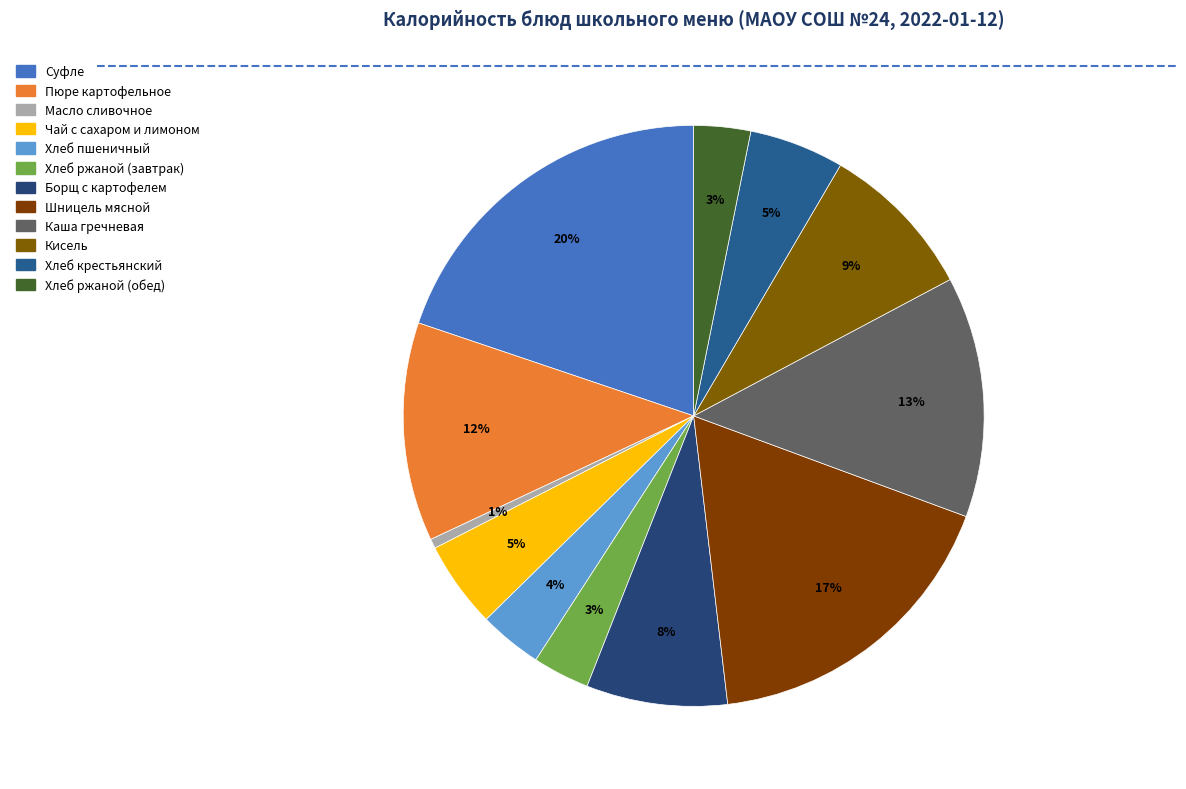

Which category has the smallest portion of the pie?

Масло сливочное